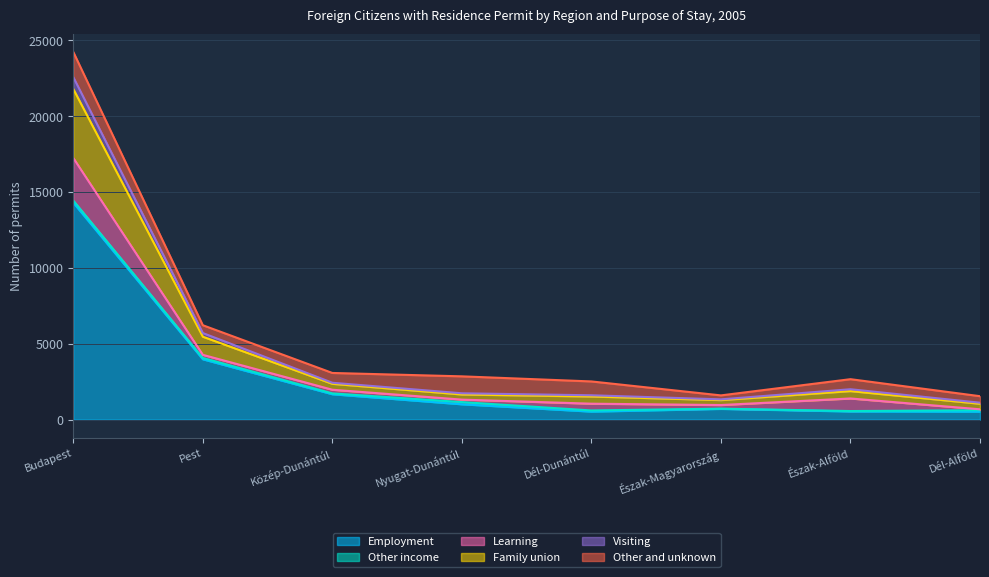

True or false: Visiting and Employment intersect in this chart.

False